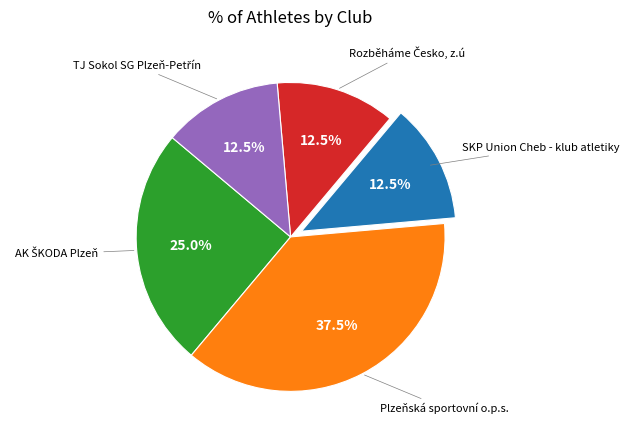

What is the largest slice in the pie chart?

Plzeňská sportovní o.p.s.